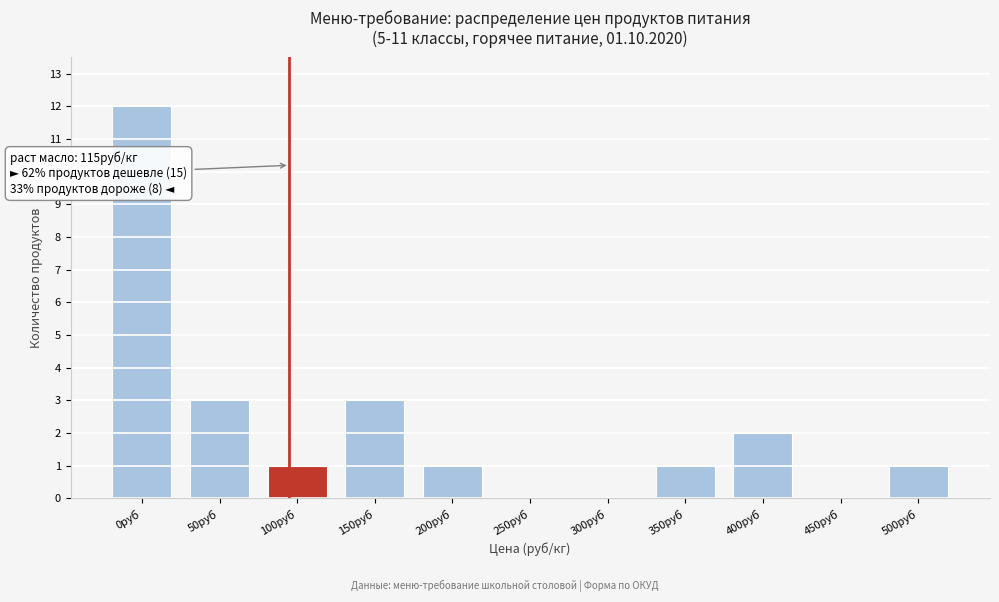

Reading right to left, extract all data points from this chart.

500руб=1	450руб=0	400руб=2	350руб=1	300руб=0	250руб=0	200руб=1	150руб=3	100руб=1	50руб=3	0руб=12